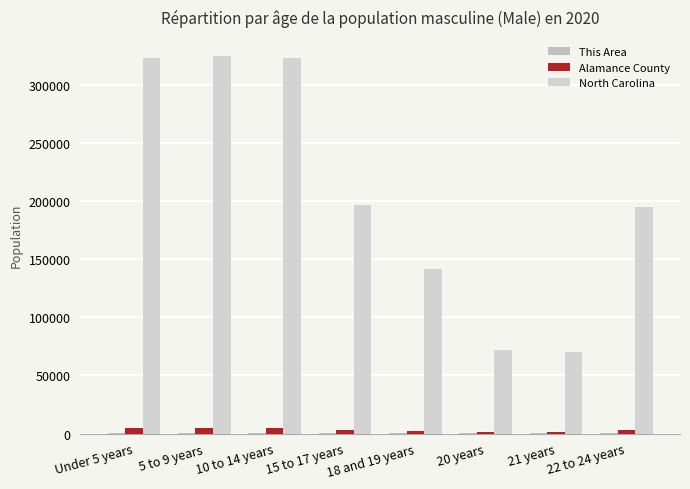

Are the bars horizontal?

No